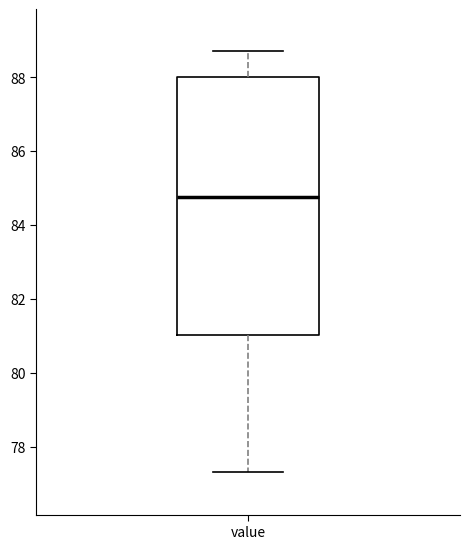

Where does the upper whisker of the box for value end on the y-axis? The values are not printed on the chart, so give them approximately, as read against the axis.

88.8